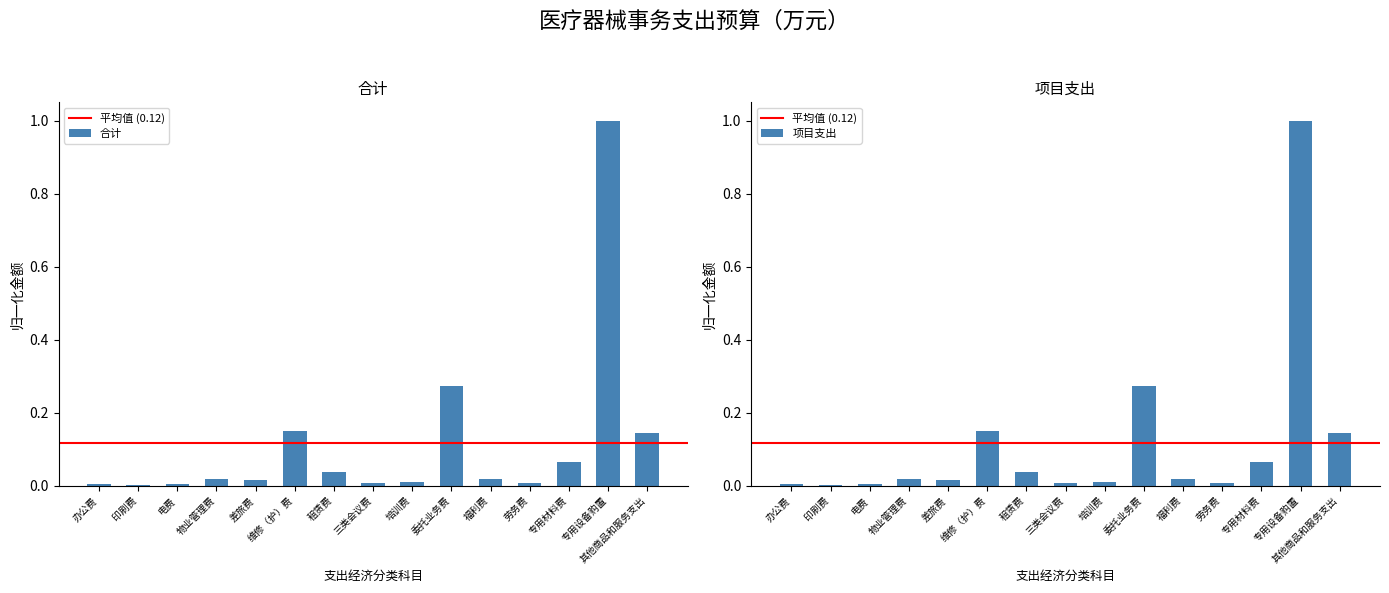

Which series has the largest range (max minus min)?

合计